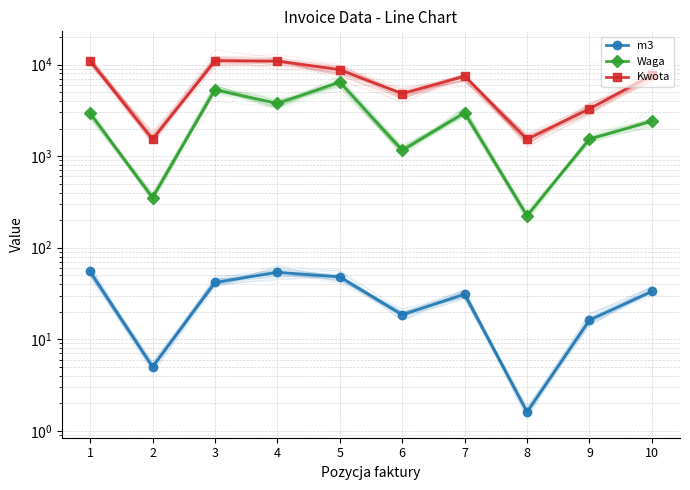

At which category does m3 reach its first local valley?

2